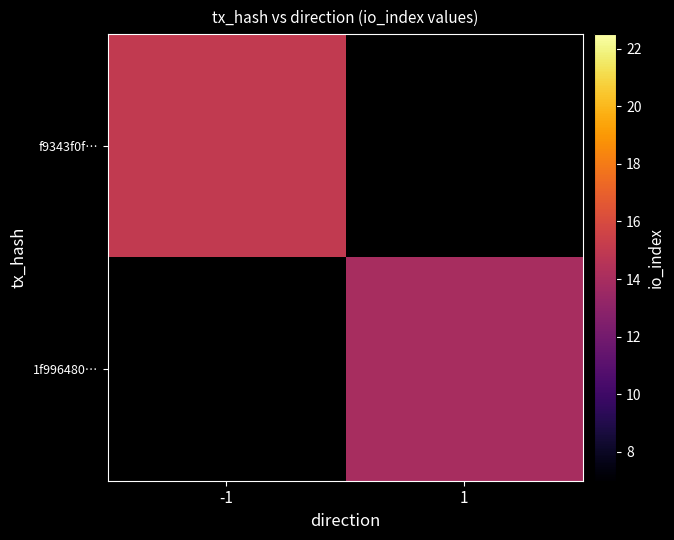

How many data points does each series have?

2